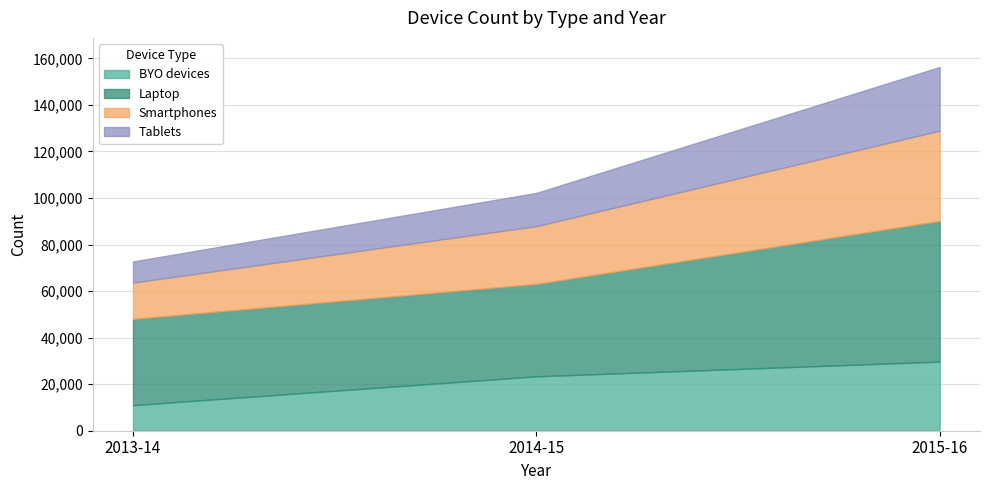

Read the Tablets value at 2015-16, to the nearest 100.

27400